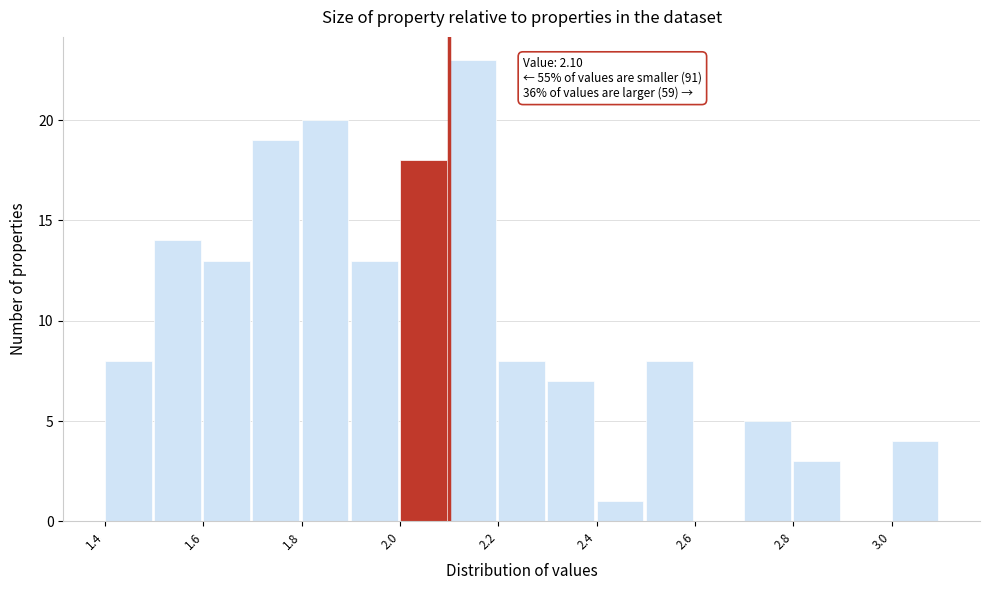

Which range on the x-axis has the tallest bar?

2.1 to 2.2